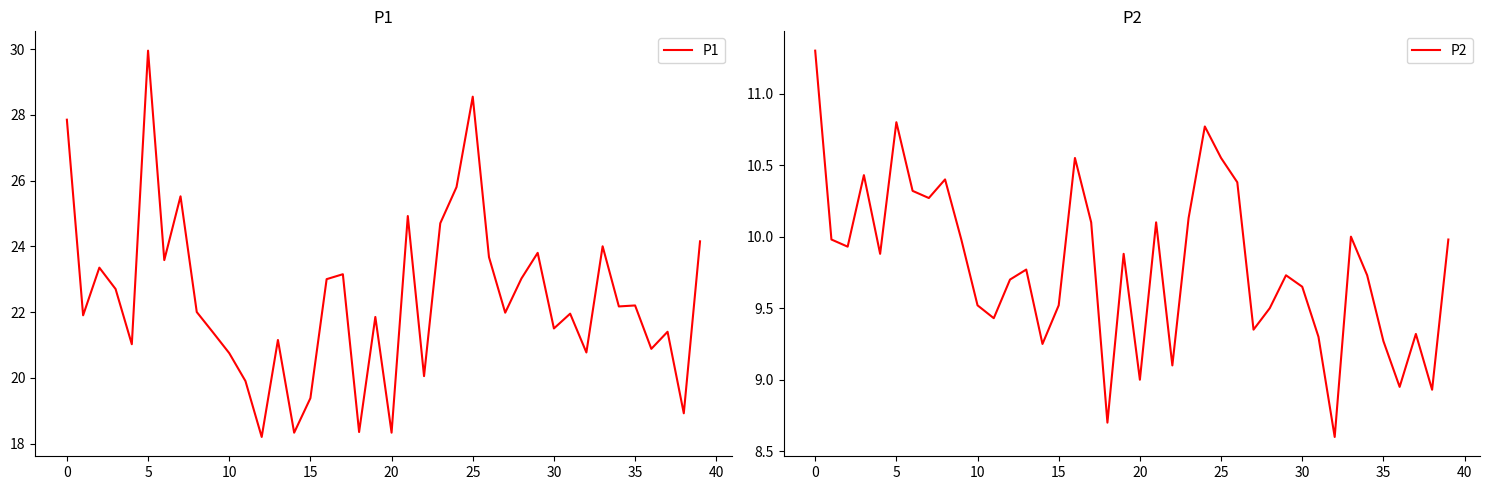

Is it true that P1 equals 19.4 at 15?

True